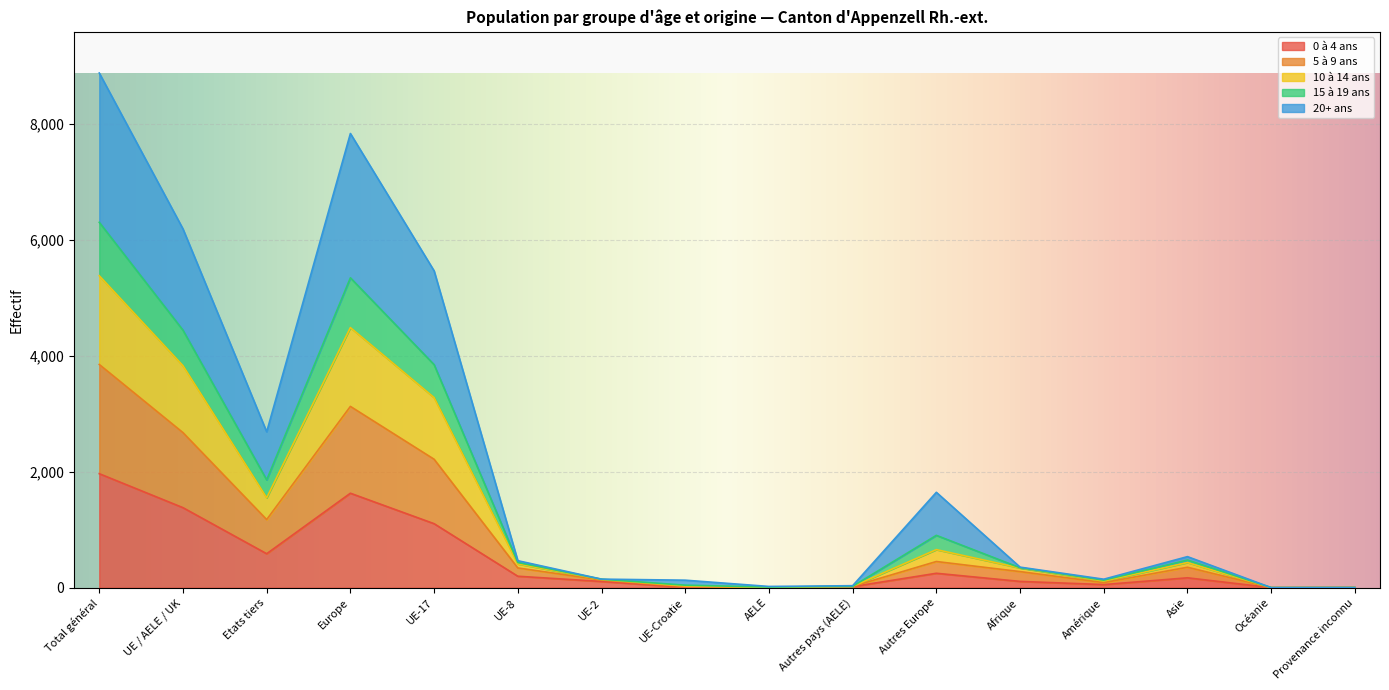

Is the value of 10 à 14 ans at UE-8 greater than the value of 0 à 4 ans at Europe?

No